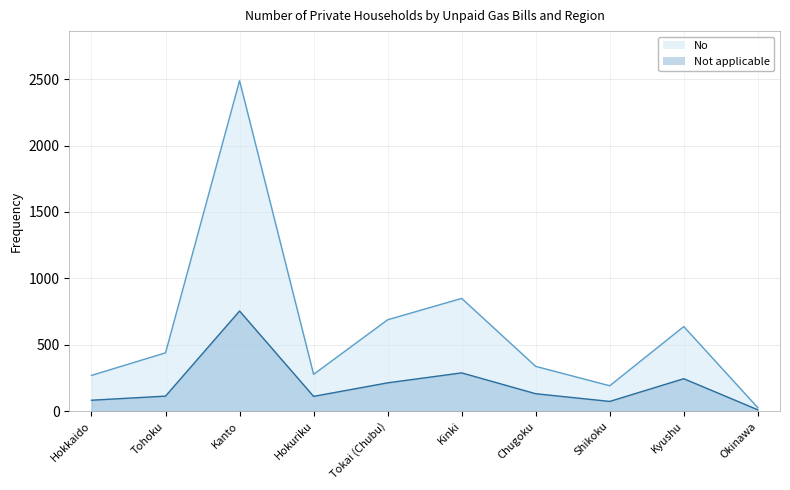

List the series in order of their peak value, highest first.

No, Not applicable